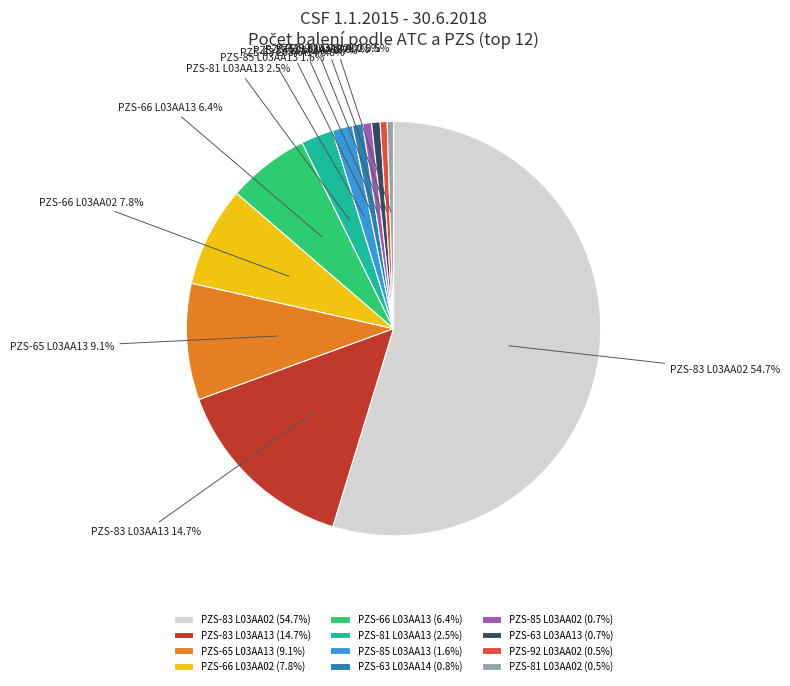

Is there a majority slice in this chart?

Yes